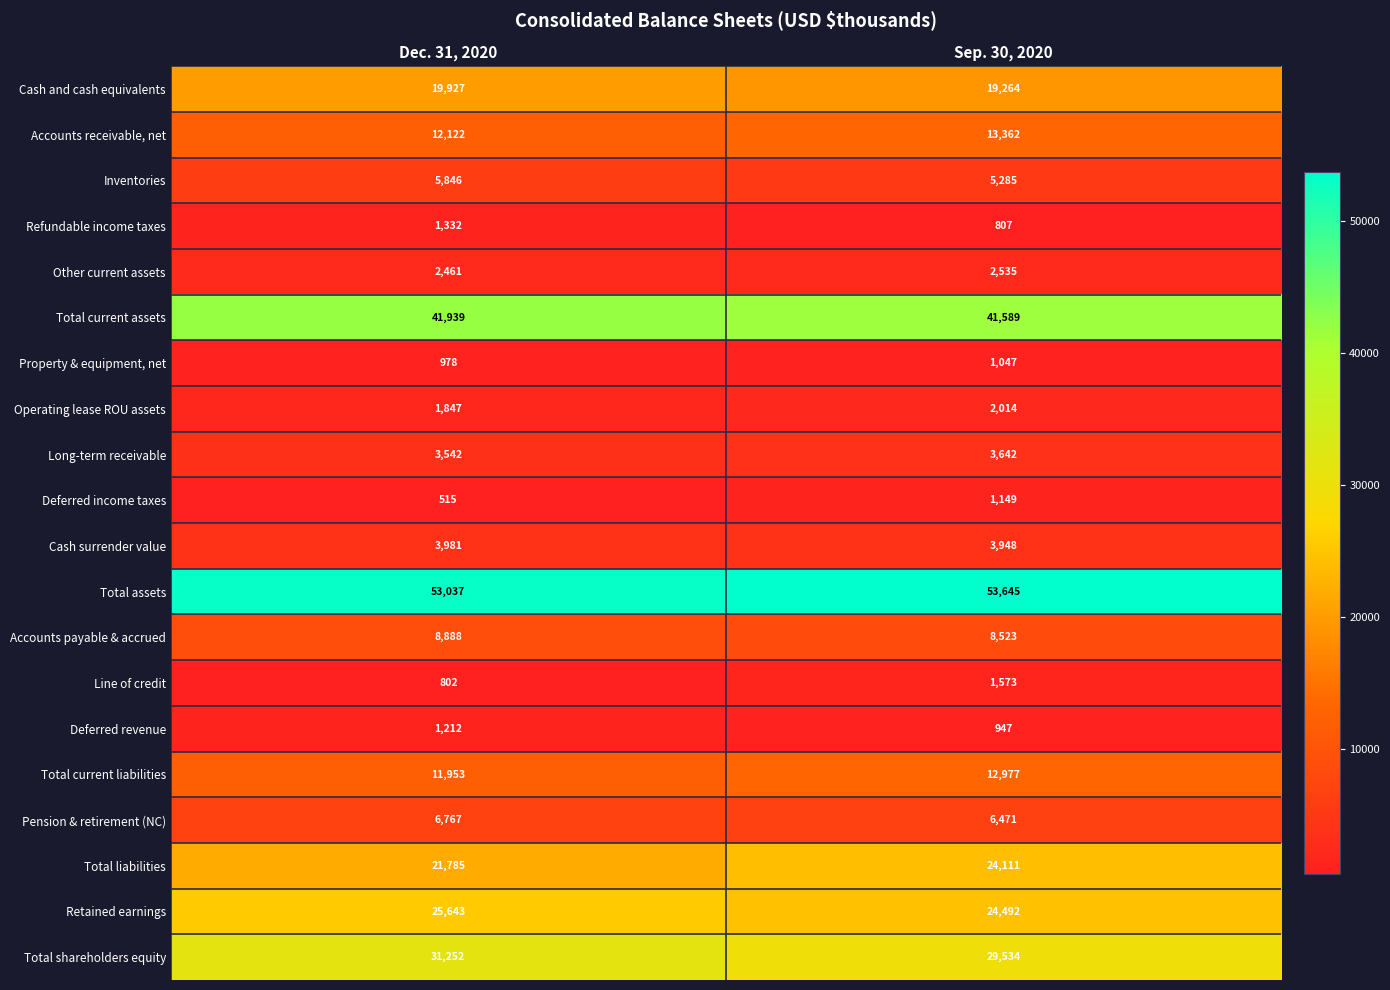

Between Dec. 31, 2020 and Sep. 30, 2020, which series saw the biggest shift?

Total liabilities